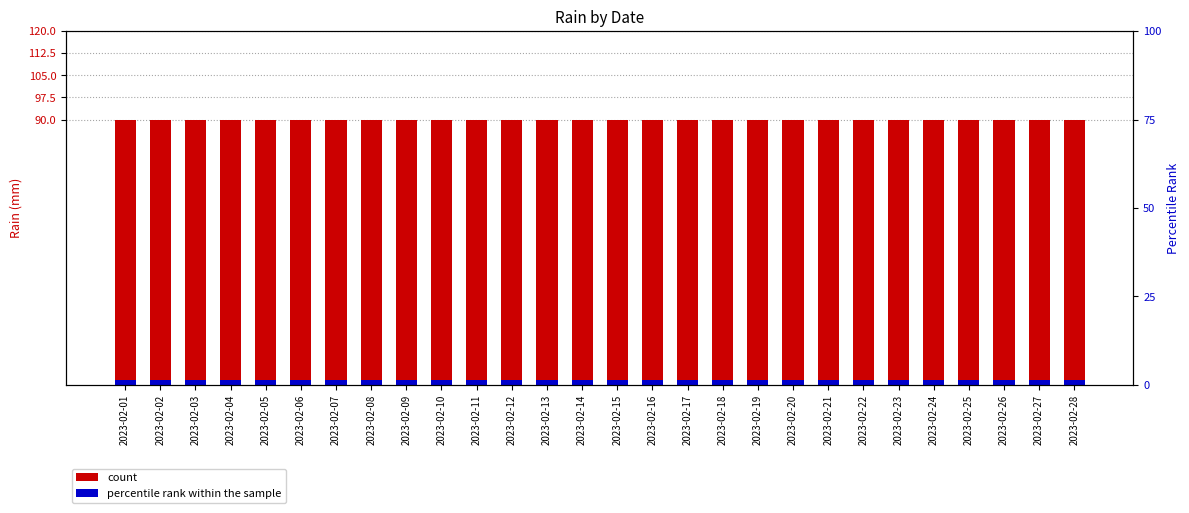

What is the smallest value displayed?

1.5